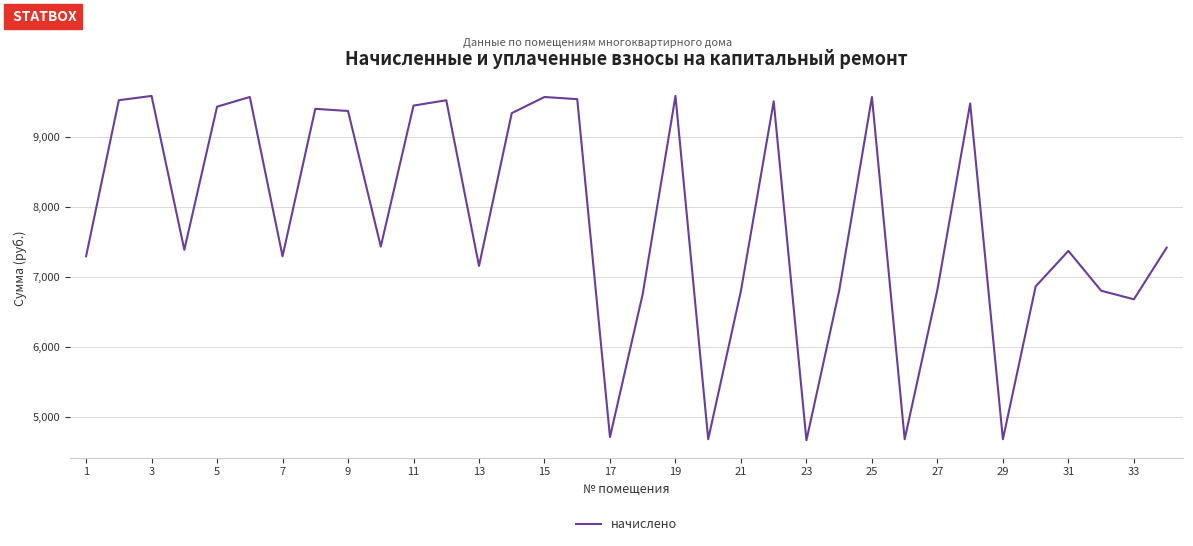

Is this an area chart (filled region under the line)?

No